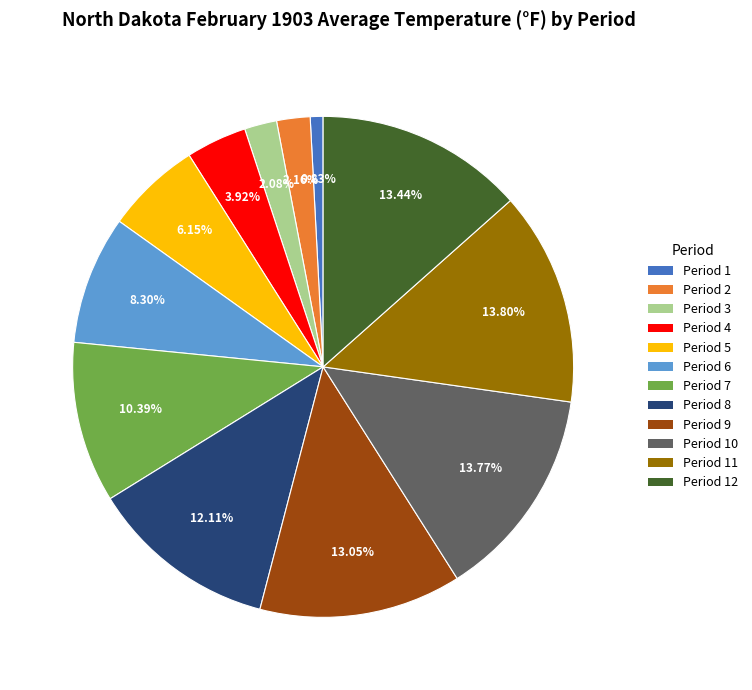

Is there any slice that represents more than half of the pie?

No